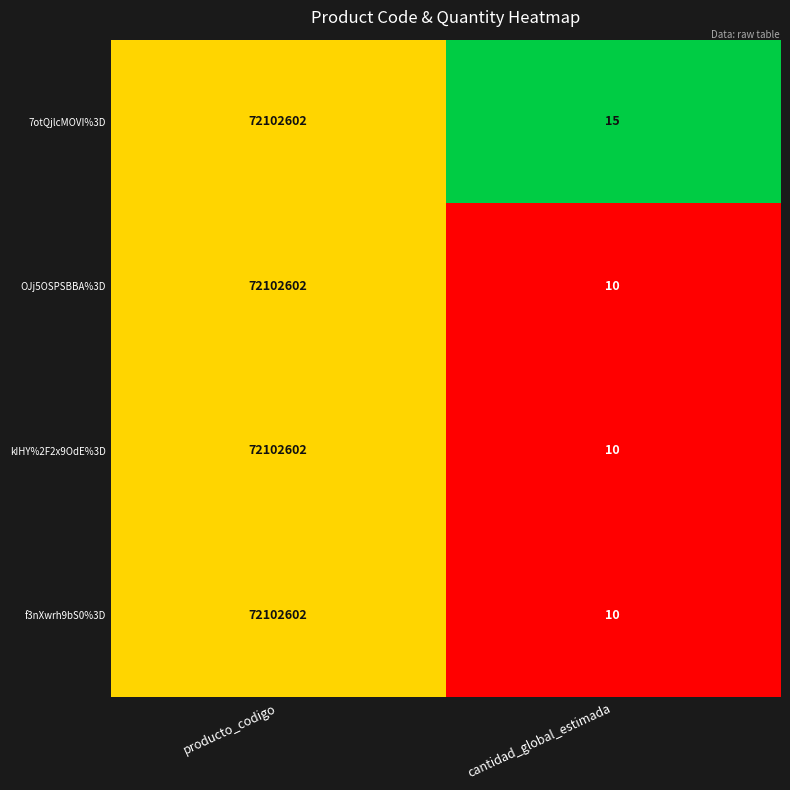

What is the approximate value of f3nXwrh9bS0%3D at cantidad_global_estimada, to the nearest 10?

10